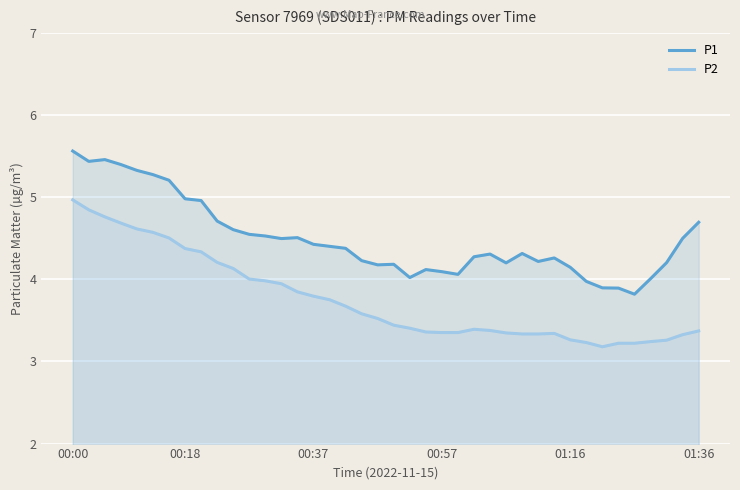

What is the highest value of the P2 series?

5.0